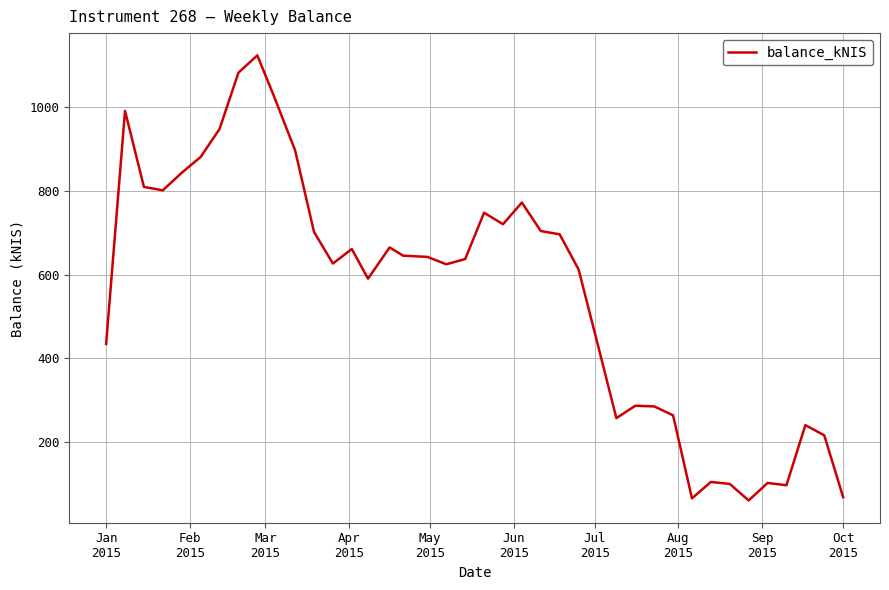

What is the greatest value displayed?

1124.1